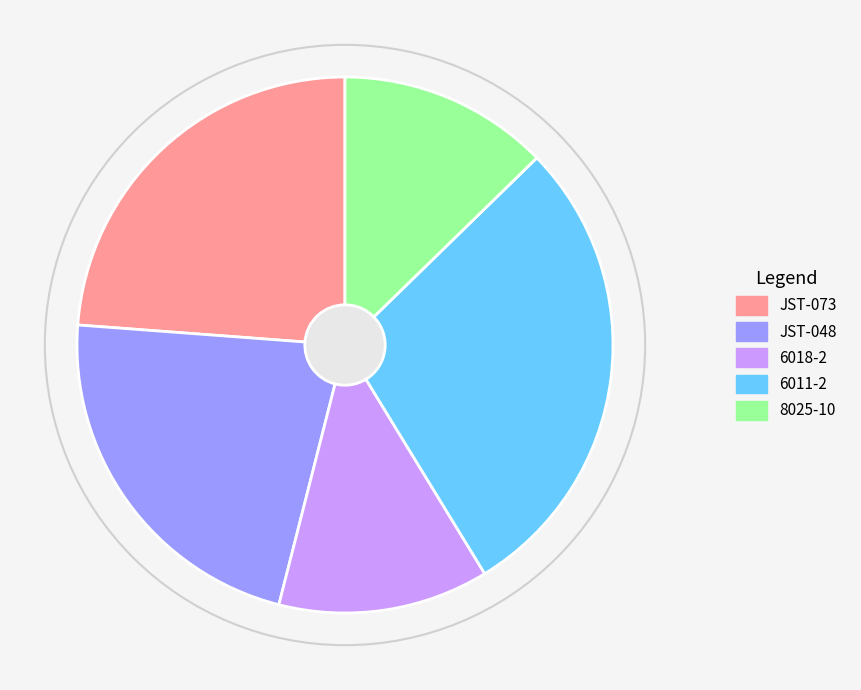

Combined, do JST-048 and JST-073 account for over 50%?

No